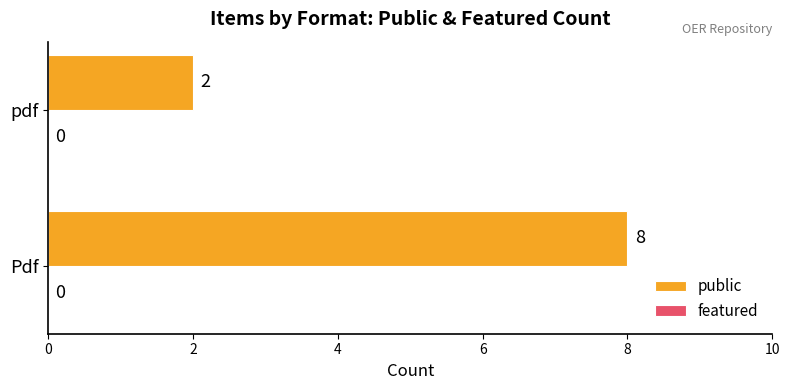

Rank the categories by value from highest to lowest.

Pdf, pdf